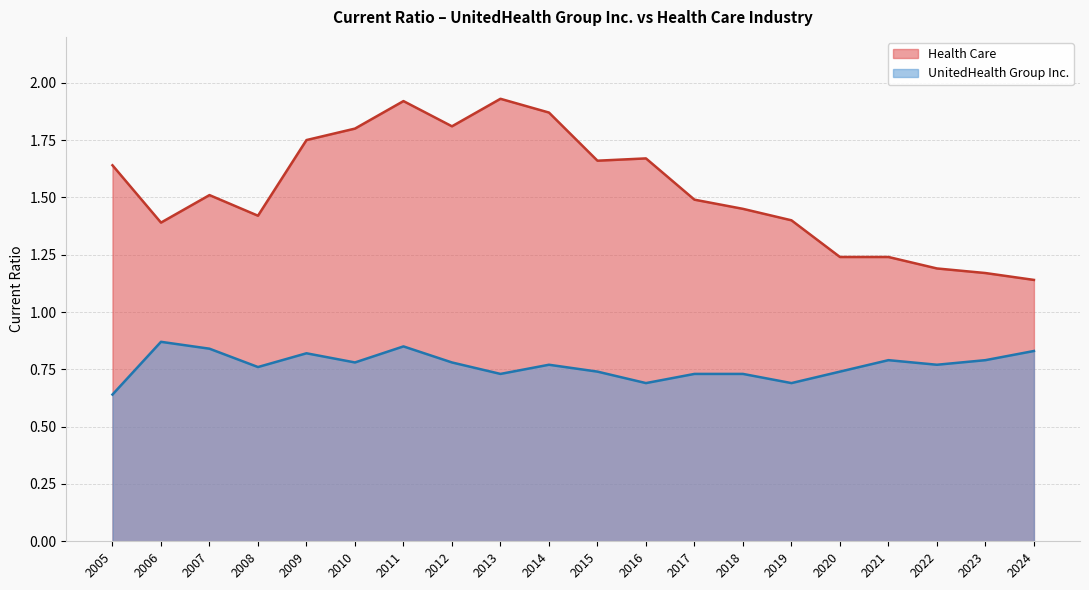

How many interior local valleys does the Health Care series have?

4